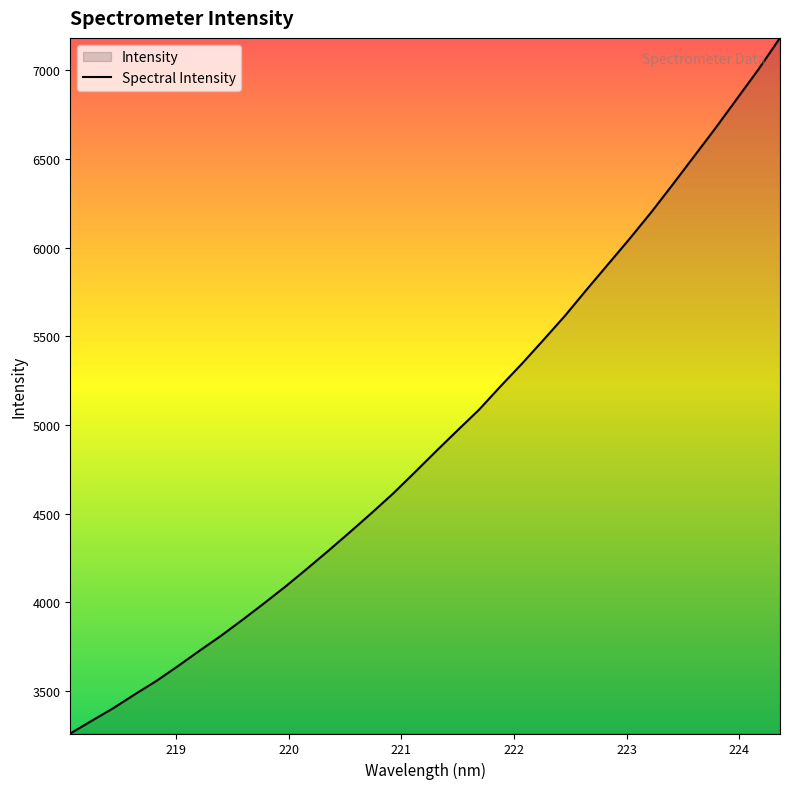

How many lines are shown in the chart?

1